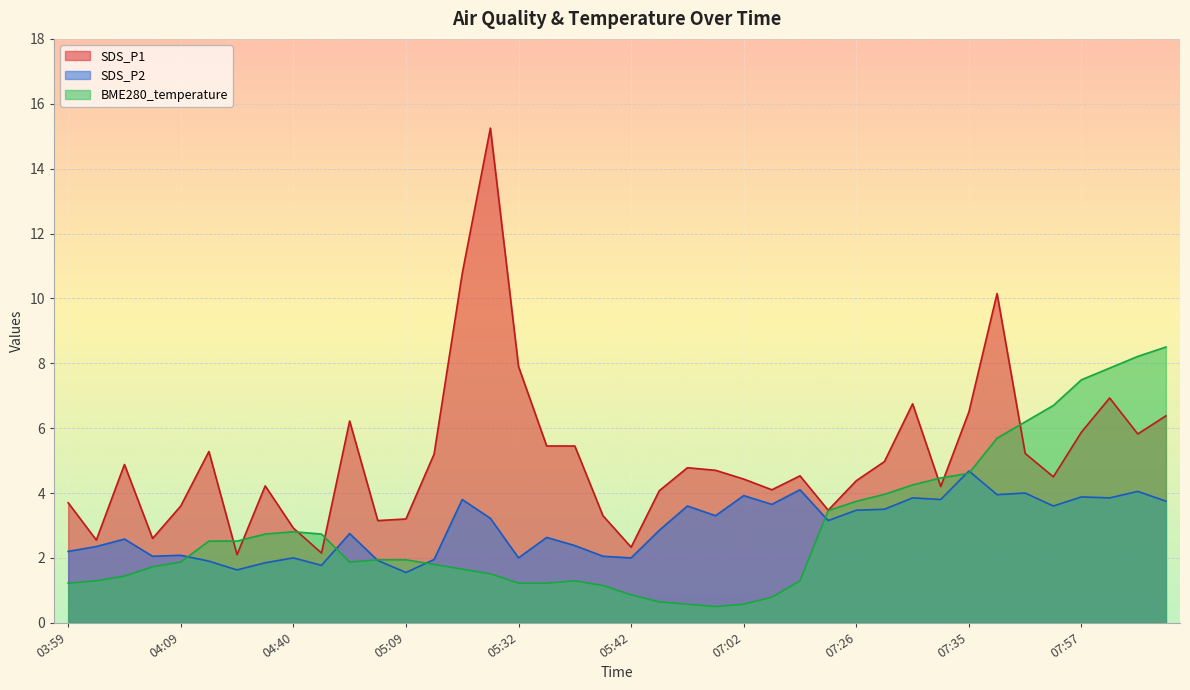

Where is BME280_temperature nearest to the value 4?

07:28